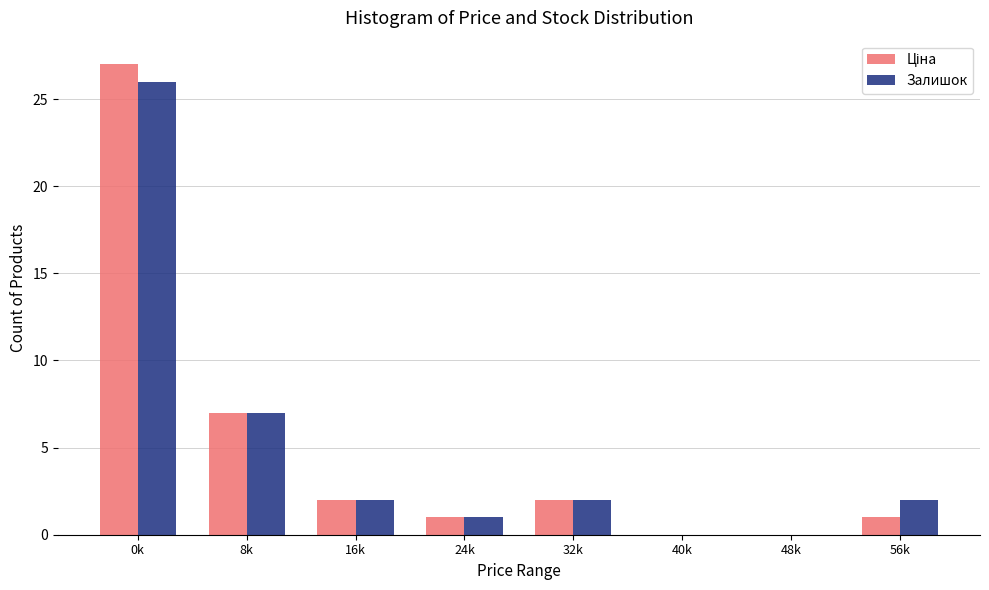

At which label is Залишок closest to 13?

8k